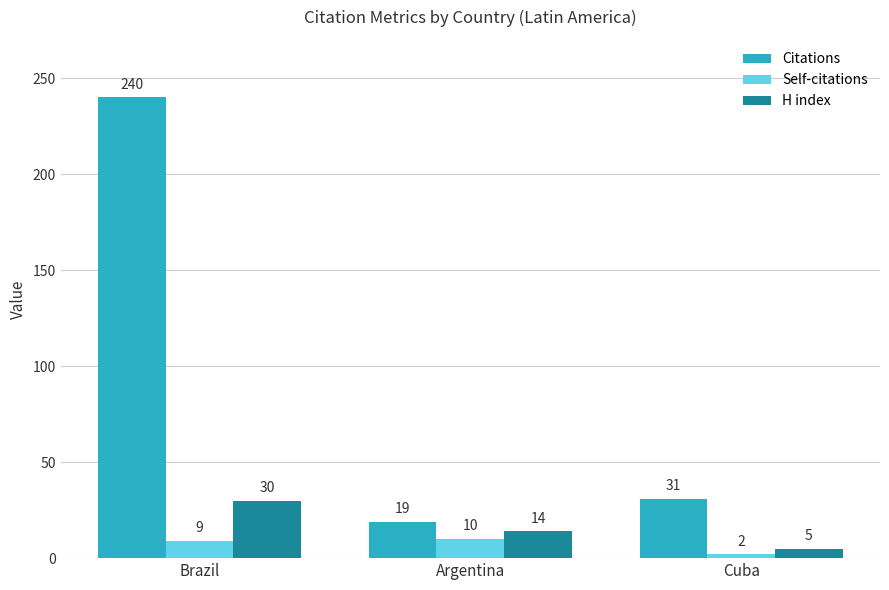

How many Self-citations values are between 2 and 10?

3